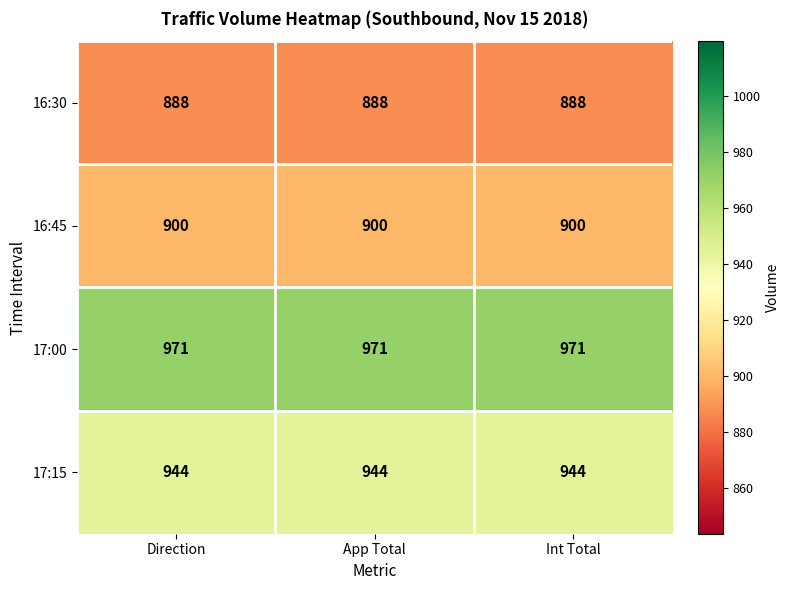

What is the smallest value displayed?

888